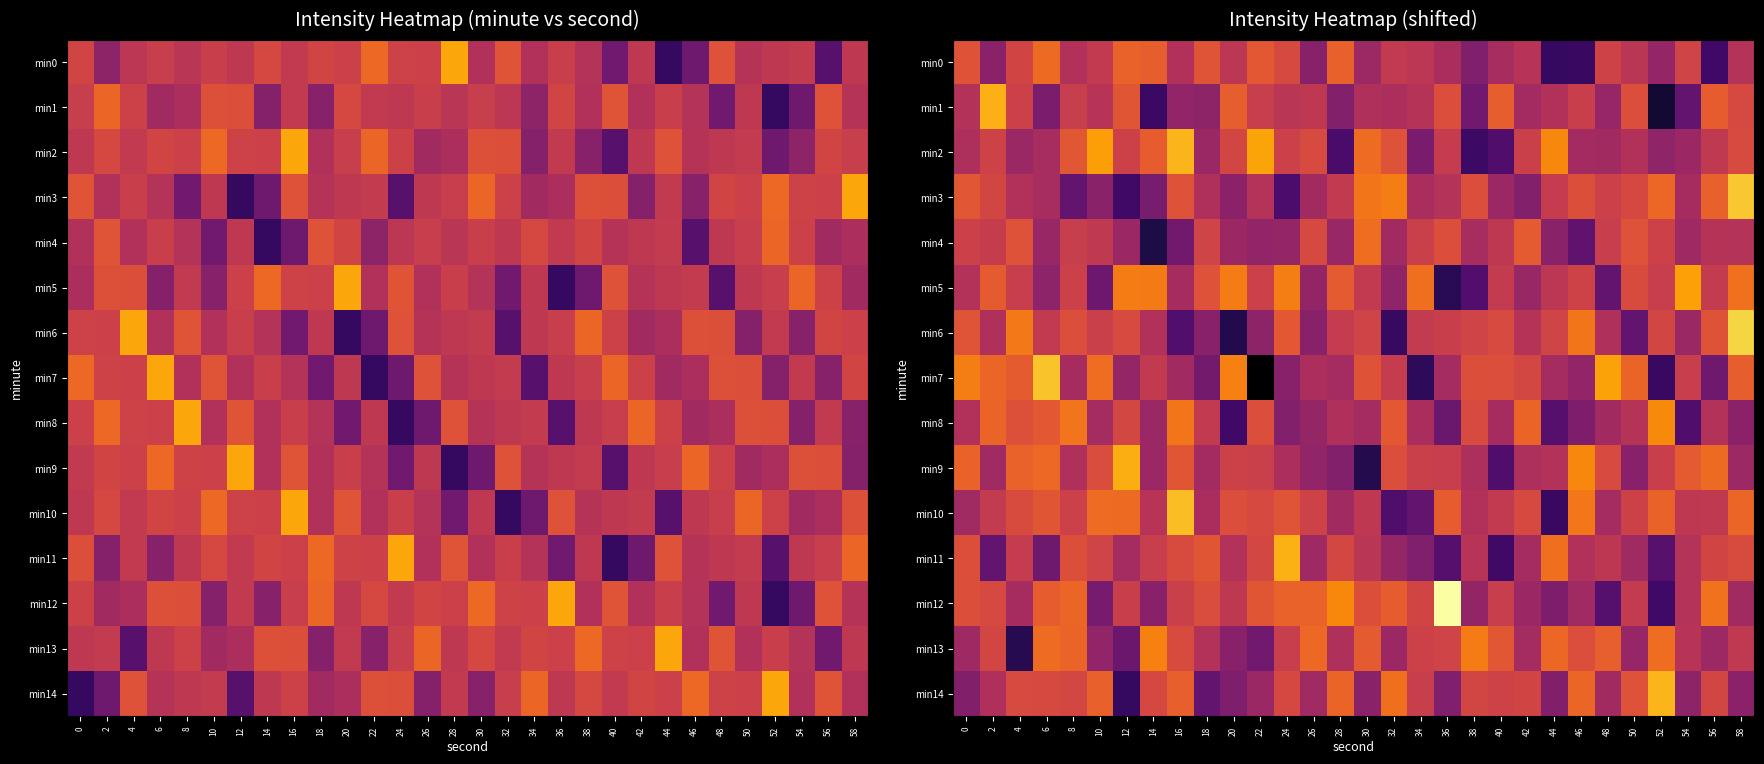

What is the maximum value for min10?

-113.2